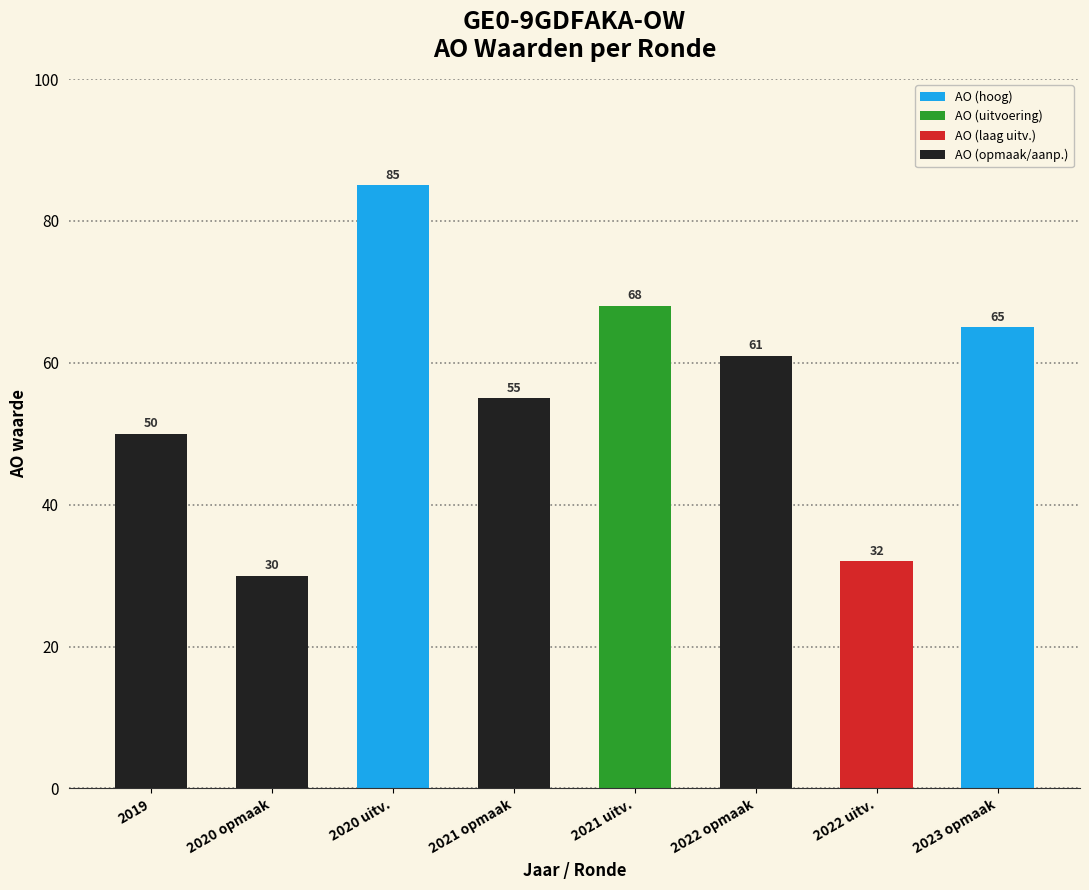

The chart shows a value of 32 at 2022 uitv.. True or false?

True